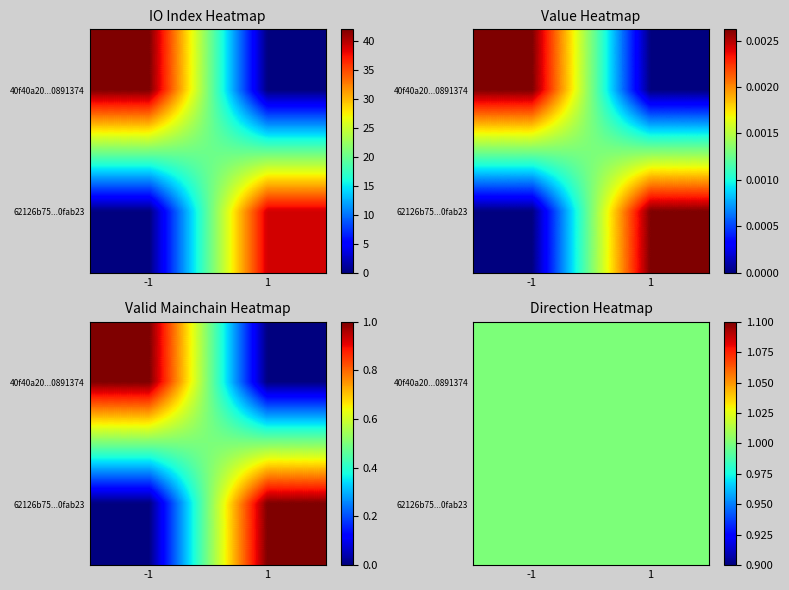

Is it true that 62126b75a20014b314fcc5bf488a0d4320fab23 equals 0.0 at value?

False